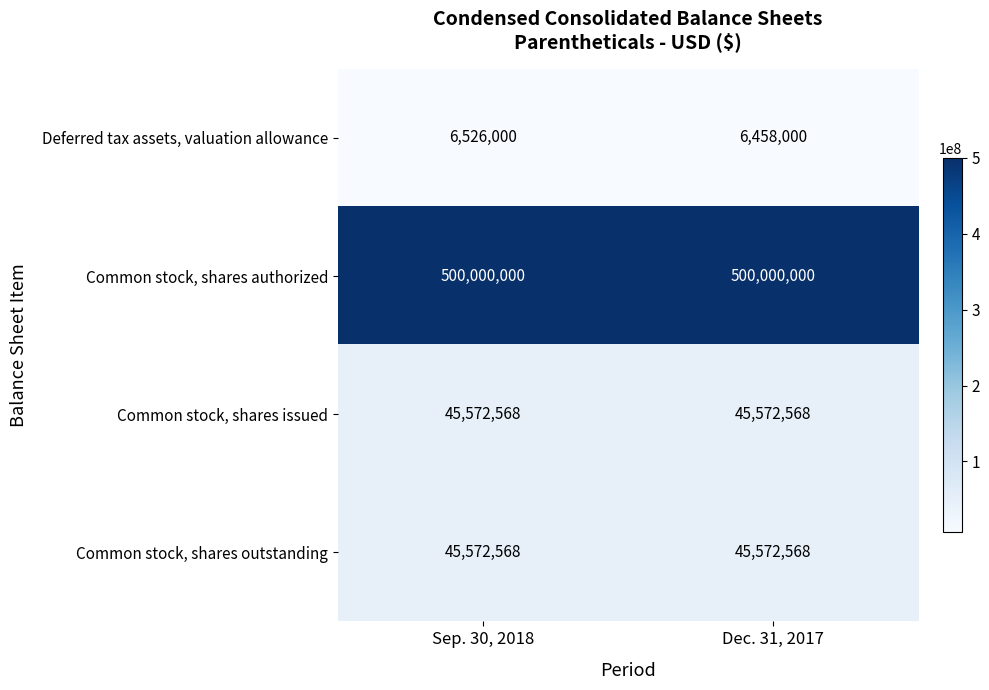

Read the Common stock, shares outstanding value at Dec. 31, 2017.

45572568